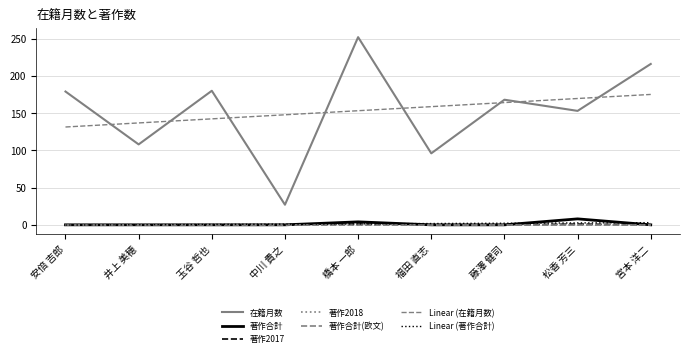

What position from the left is 井上 美穂?

2